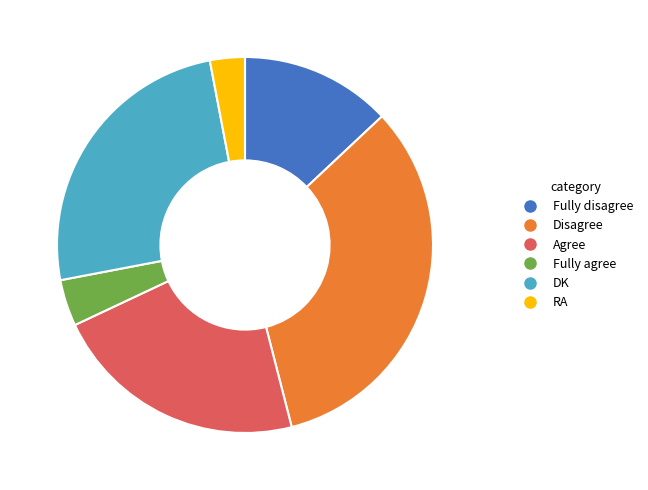

Is the sum of RA and Fully disagree greater than half?

No